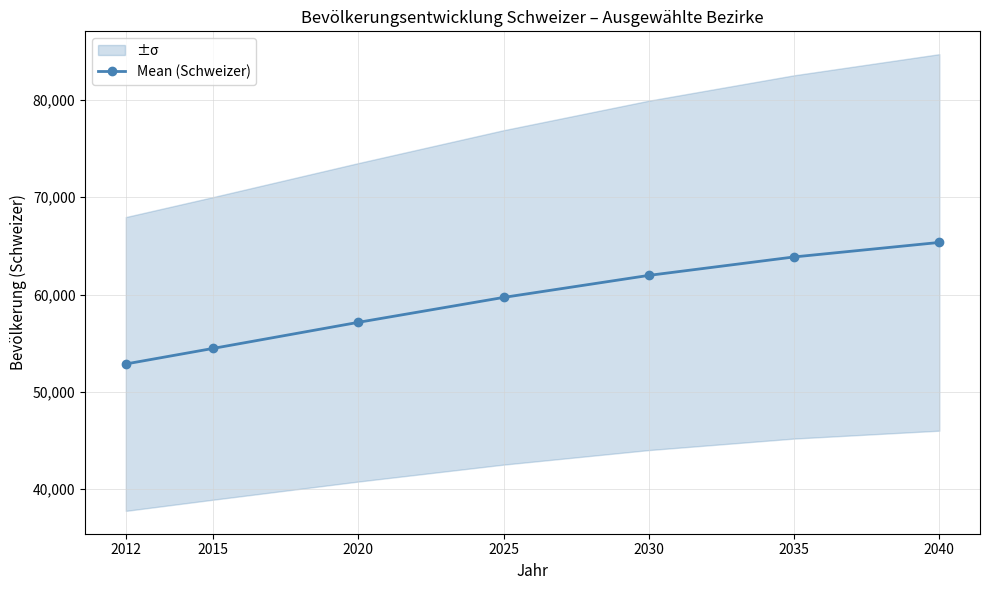

What is the value of the 4th point from the left?

59700.5